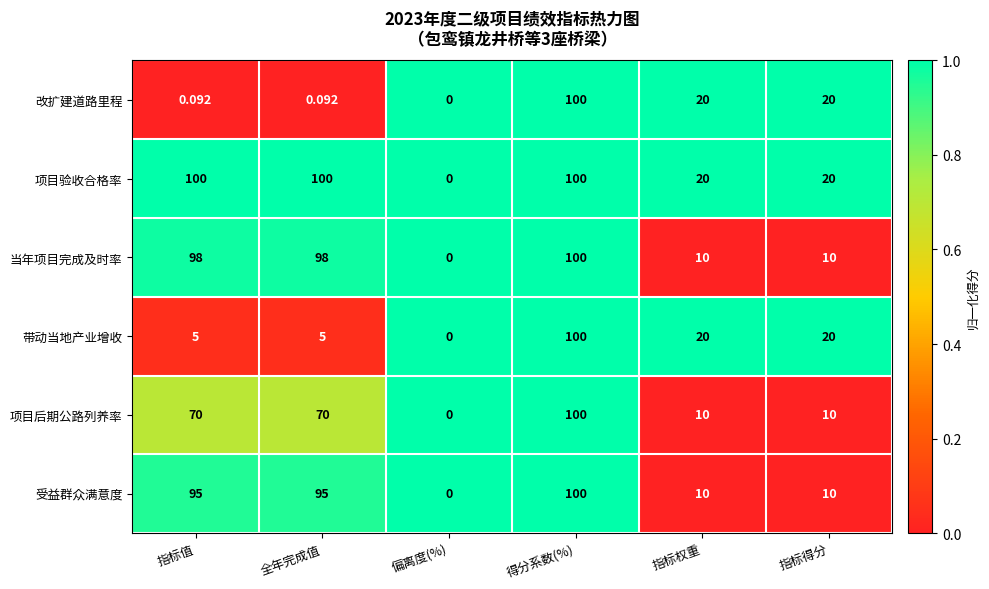

At which category is the sum across all series the highest?

得分系数(%)